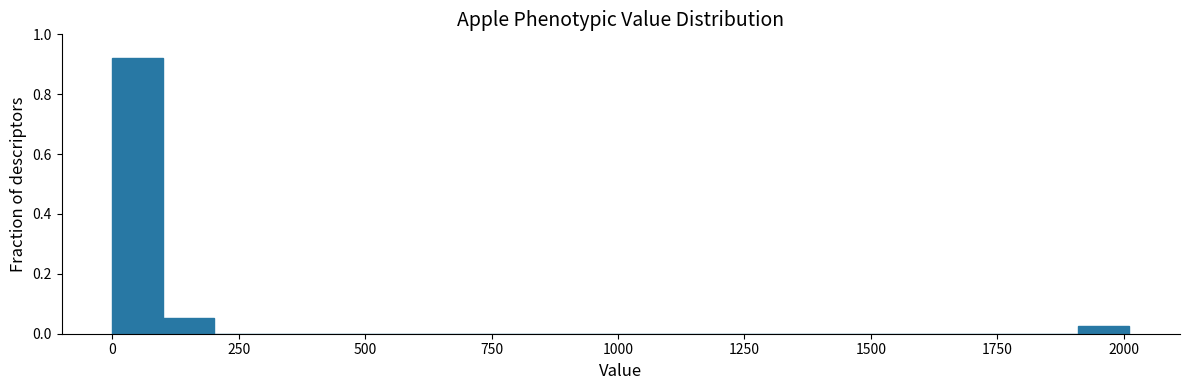

Around what value on the x-axis is the tallest bar? Give the approximate position of its centre, as read against the axis.

50